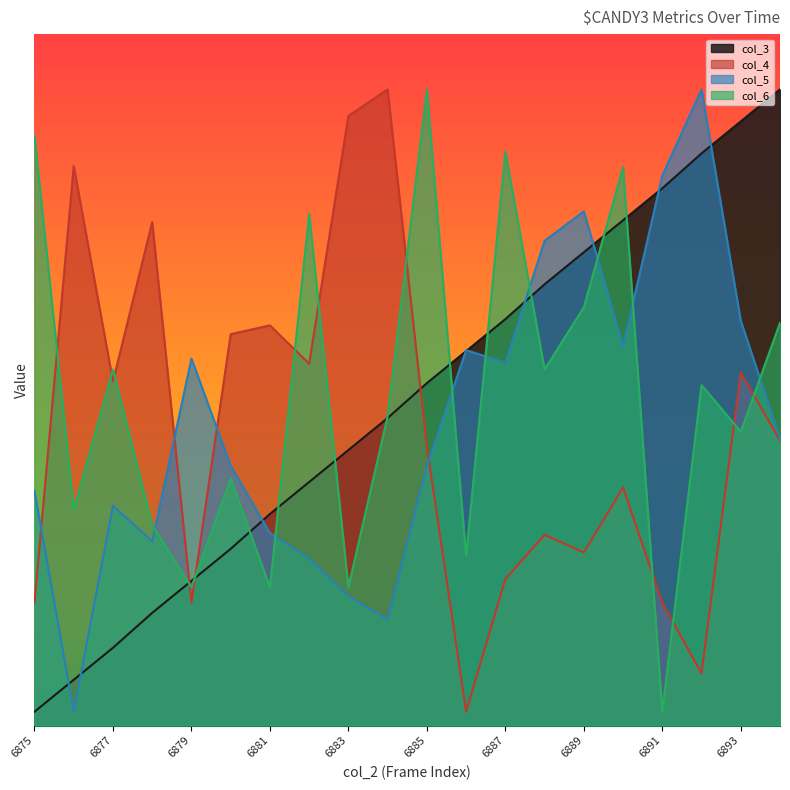

Which category has the lowest value in the col_5 series?

6876